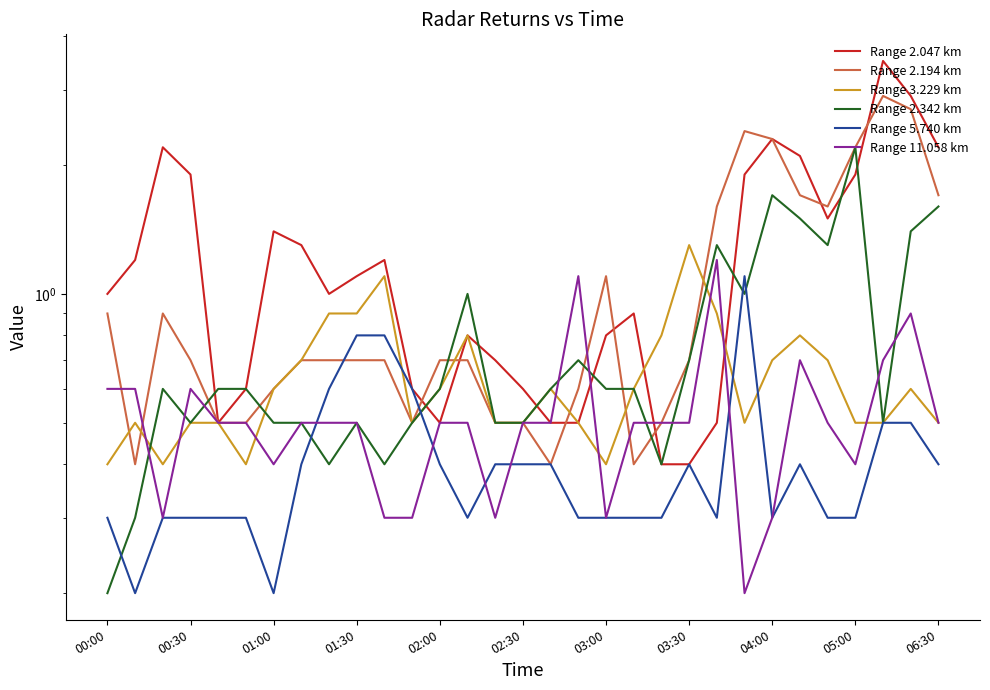

How many interior local valleys does the Range 2.194 km series have?

5